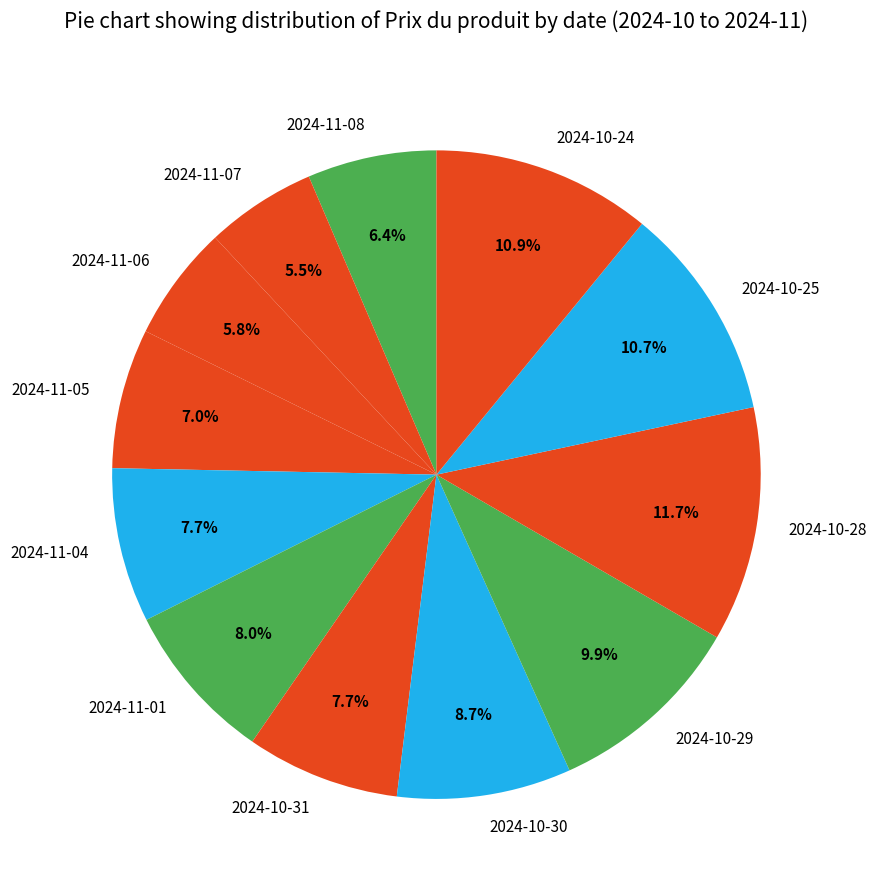

To the nearest percent, what is the difference between the largest and smallest slice percentages?

6%